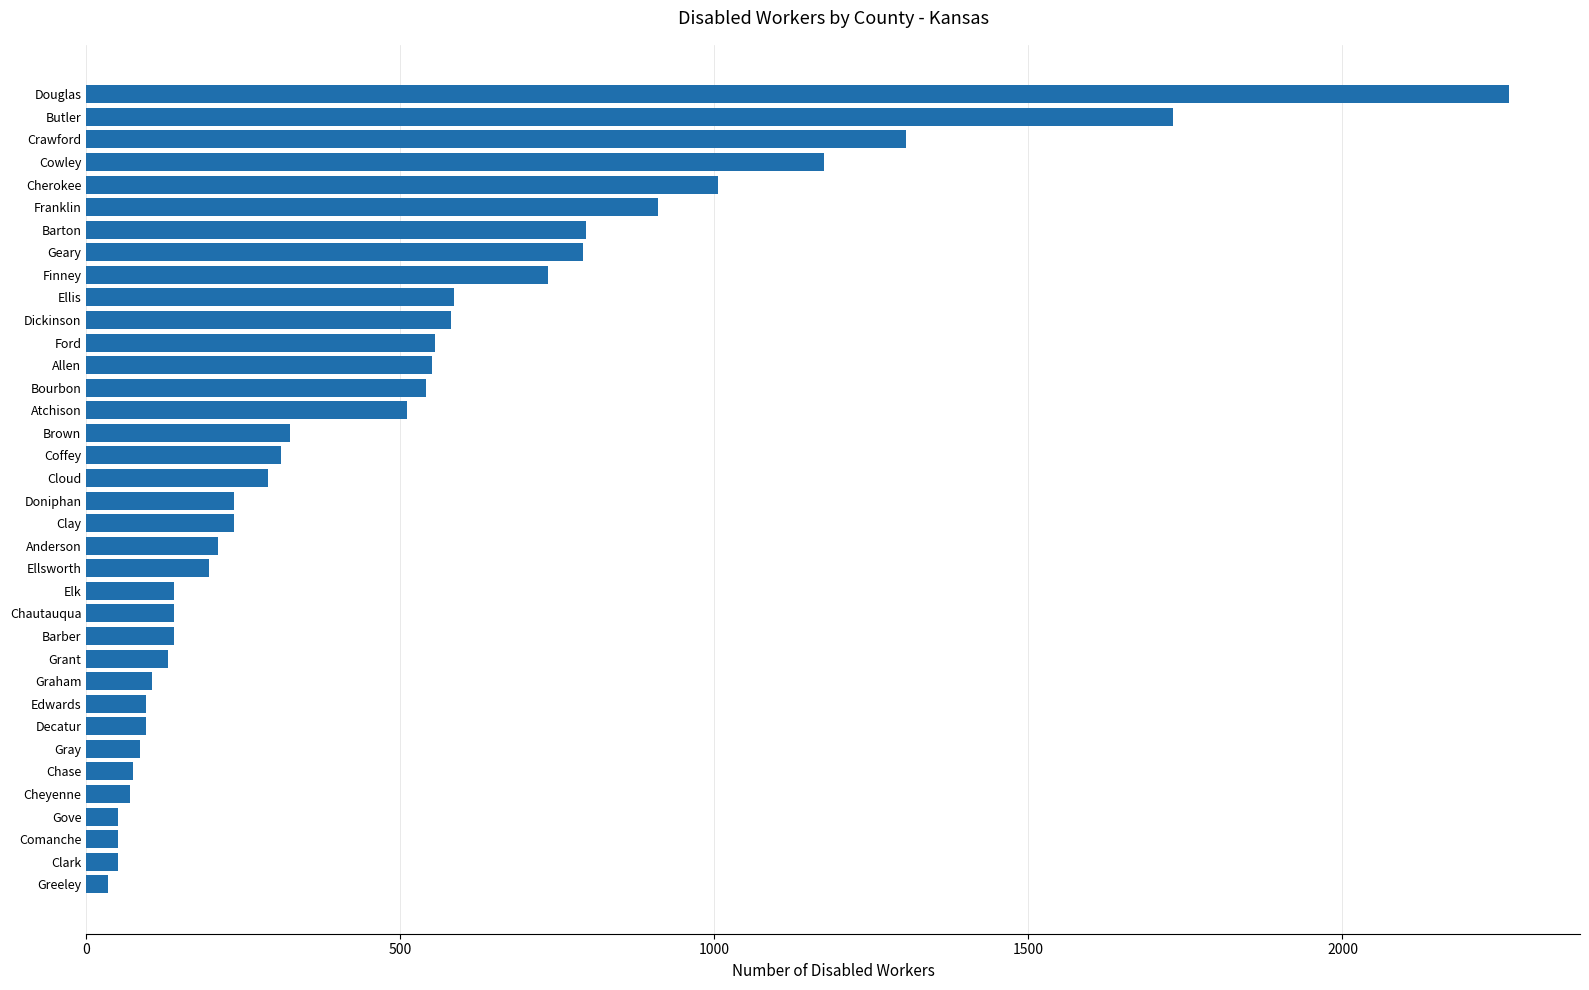

Are the bars horizontal?

Yes